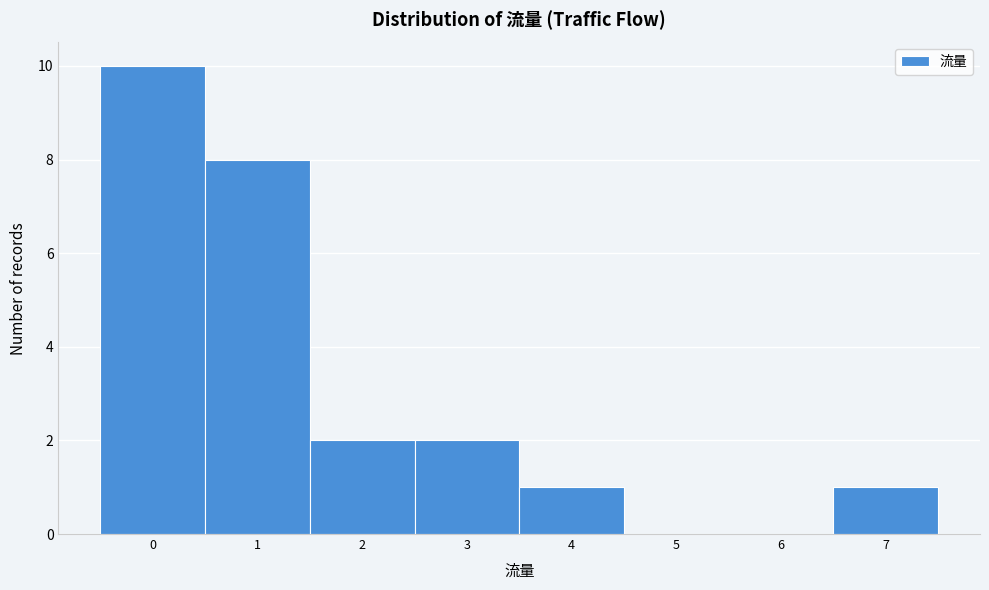

Which range on the x-axis has the tallest bar?

-0.5 to 0.5